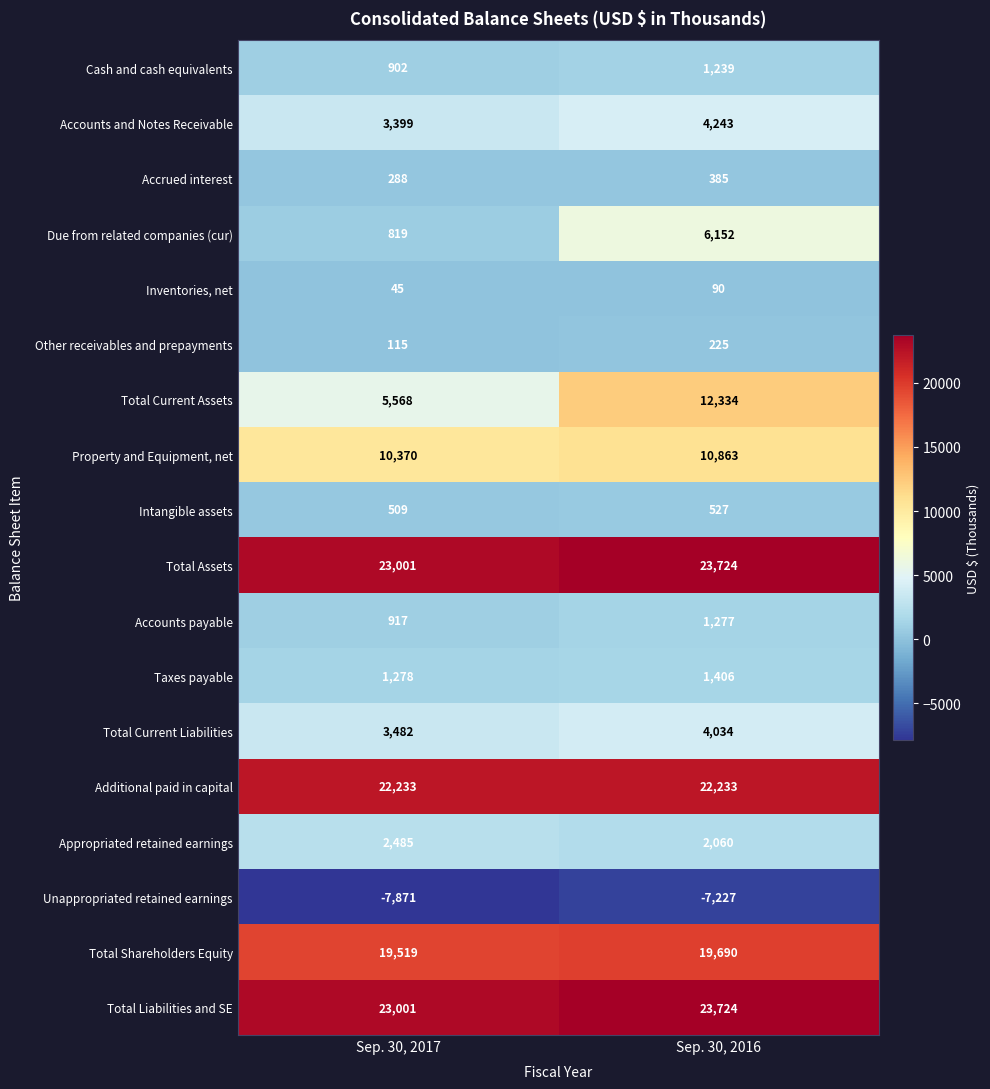

What is the sum of the Intangible assets values at Sep. 30, 2017 and Sep. 30, 2016?

1036